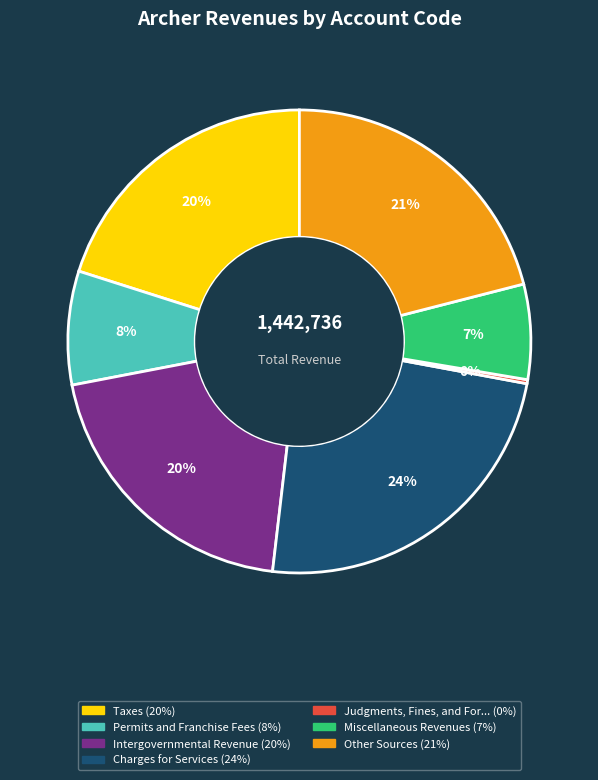

To the nearest percent, what is the average slice percentage?

14%